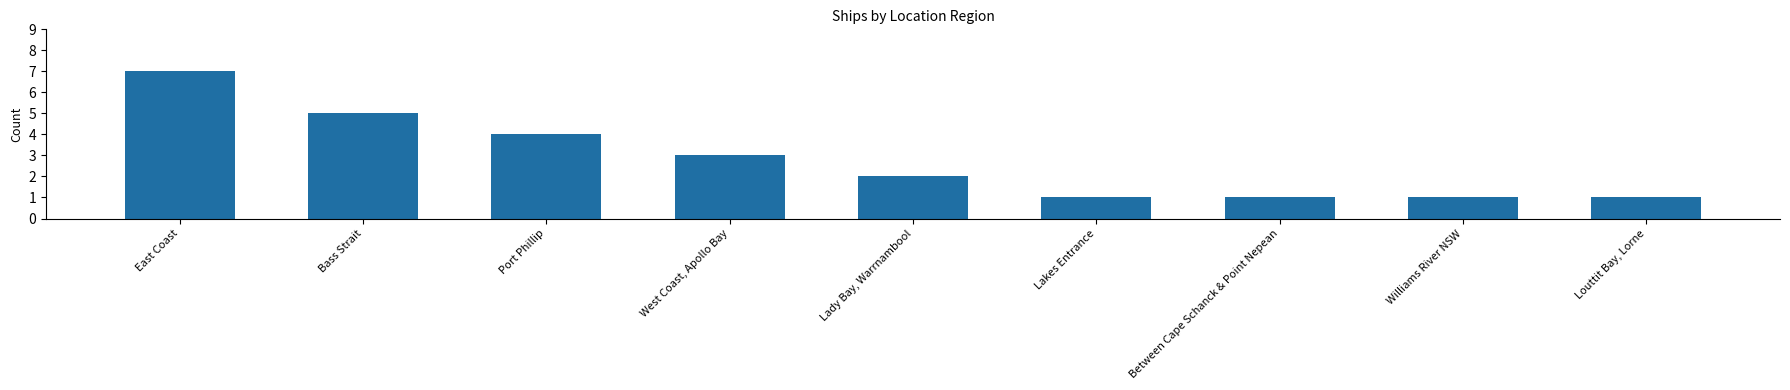

Approximately how many times larger is the value at Lakes Entrance compared to Lady Bay, Warrnambool?

0.5